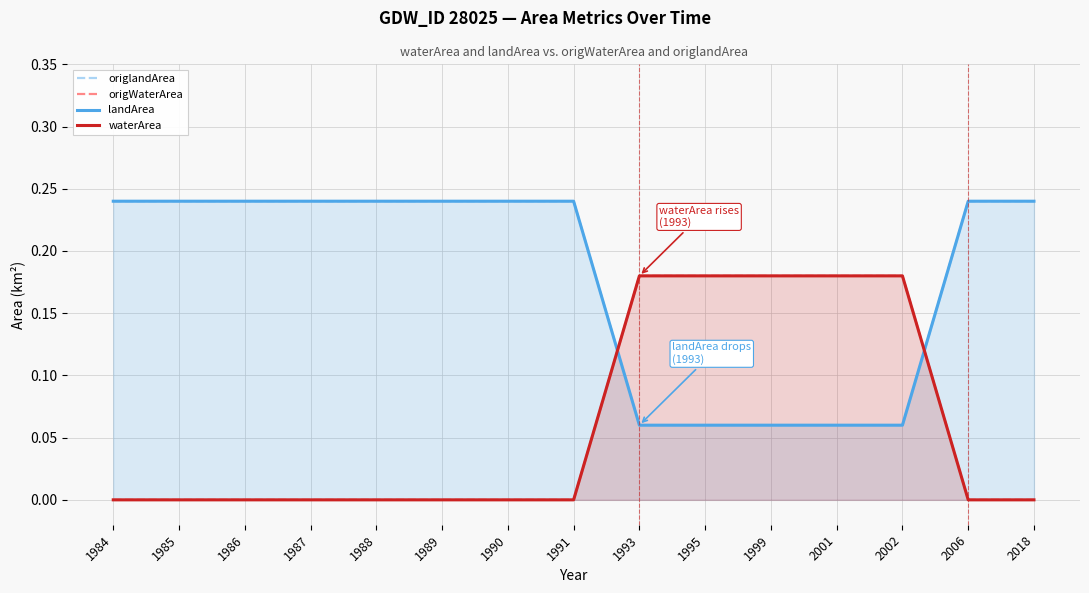

What is the highest value of the landArea series?

0.2